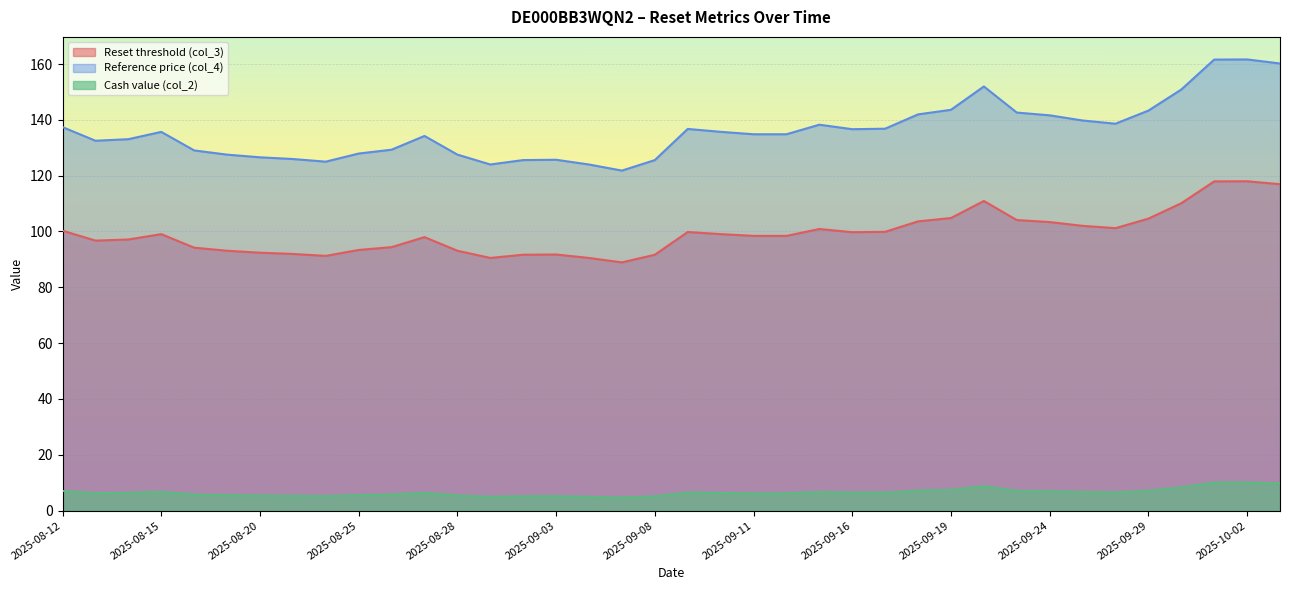

What is the difference between the second highest and minimum values in the Reference price (col_4) series?

39.8